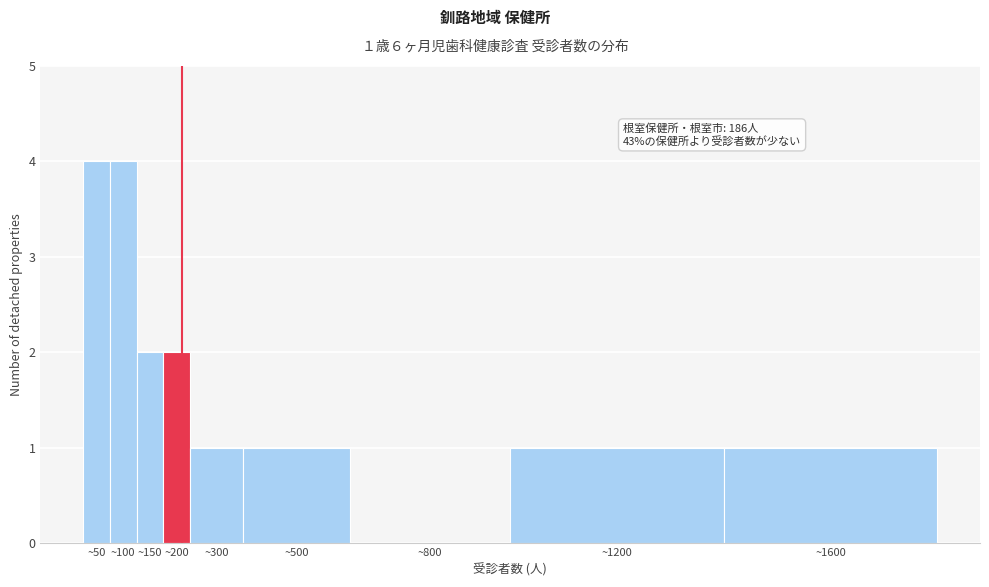

Reading left to right, transcribe all the data shown in this chart.

~50=4	~100=4	~150=2	~200=2	~300=1	~500=1	~800=0	~1200=1	~1600=1